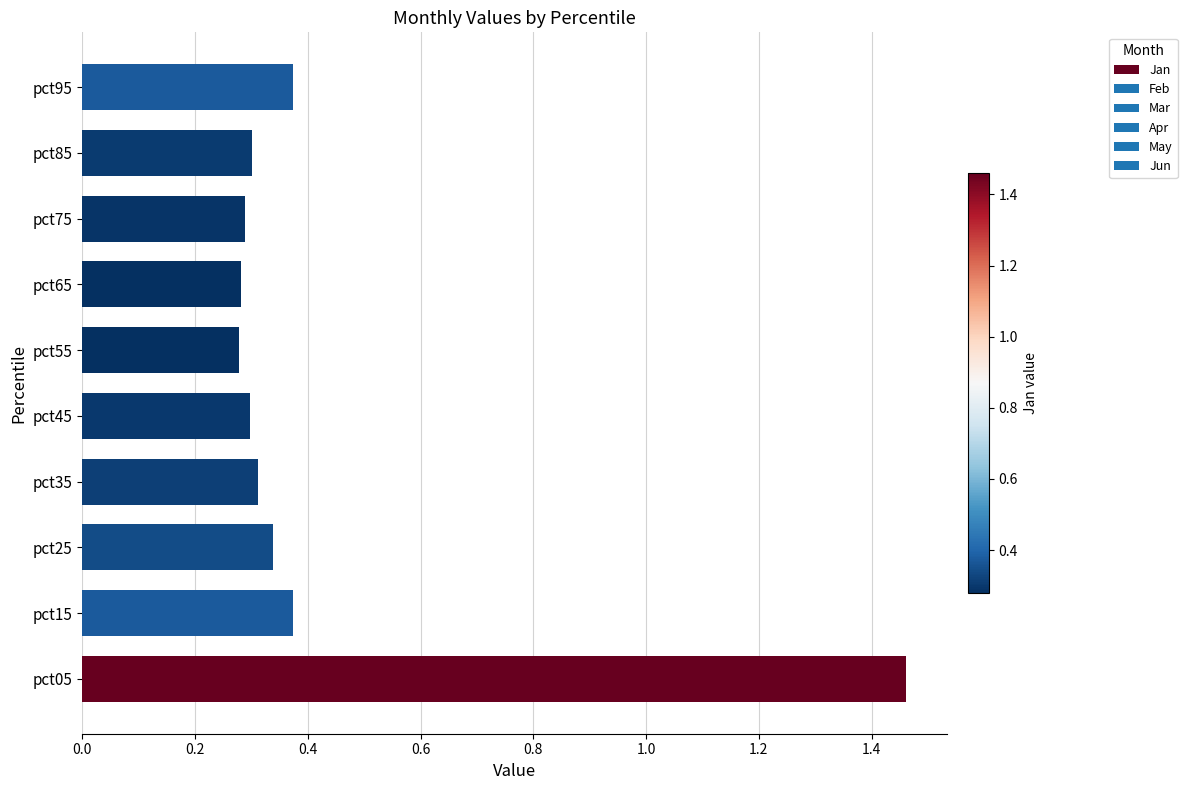

Count the values in the range 0 to 1.

9